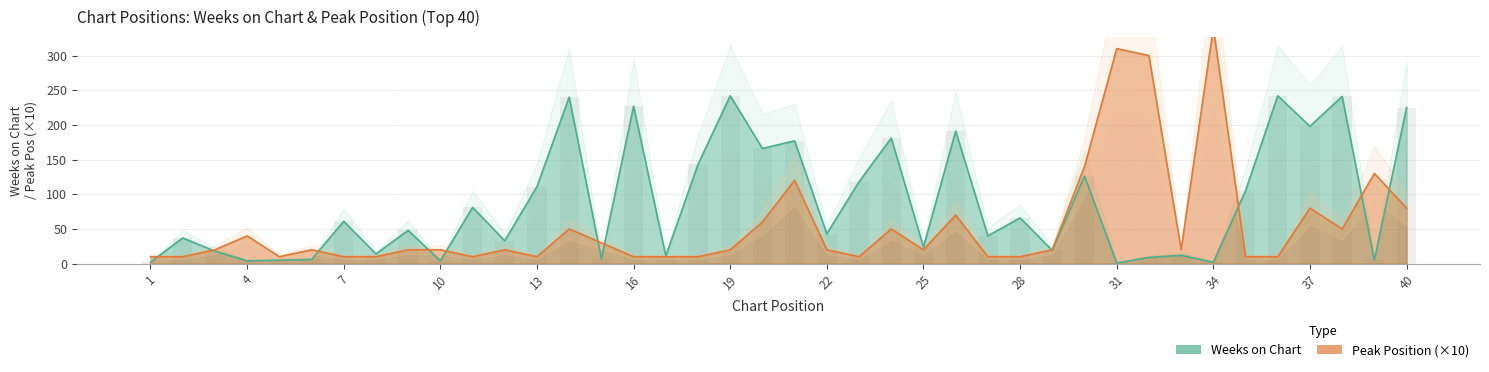

Count the number of categories in the chart.

40